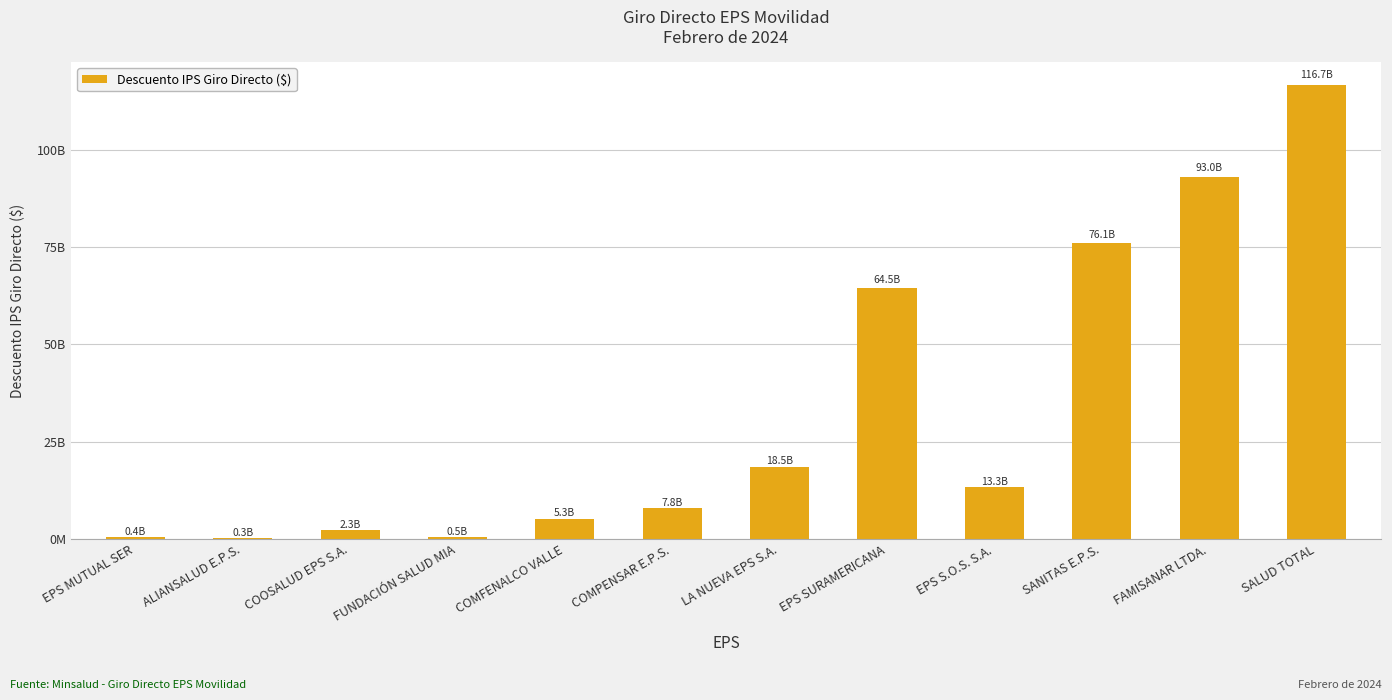

How many data points are less than 13291144758?

6